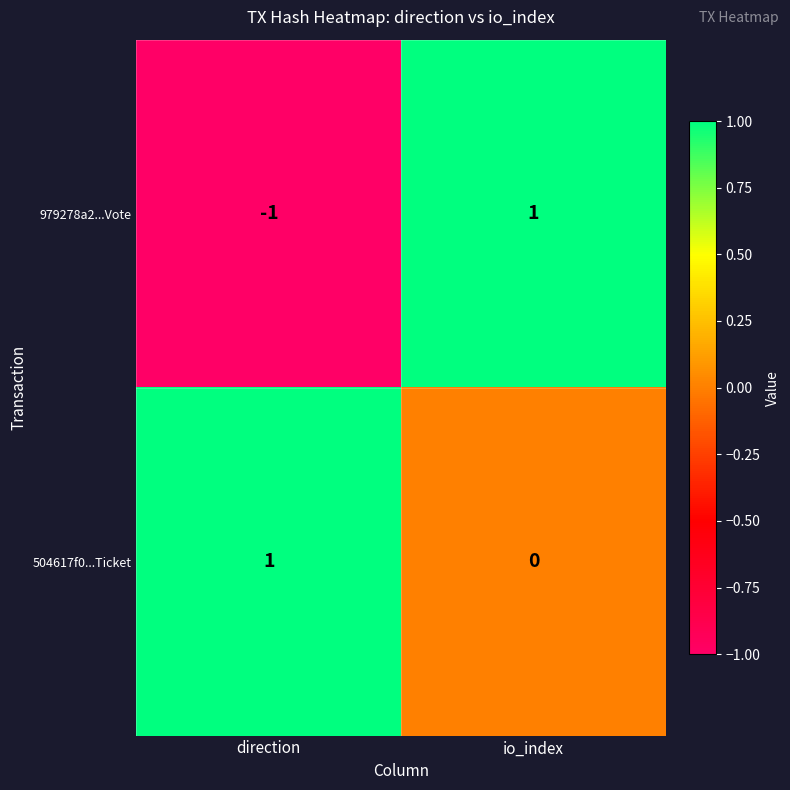

Between direction and io_index, which series saw the biggest shift?

979278a2...Vote